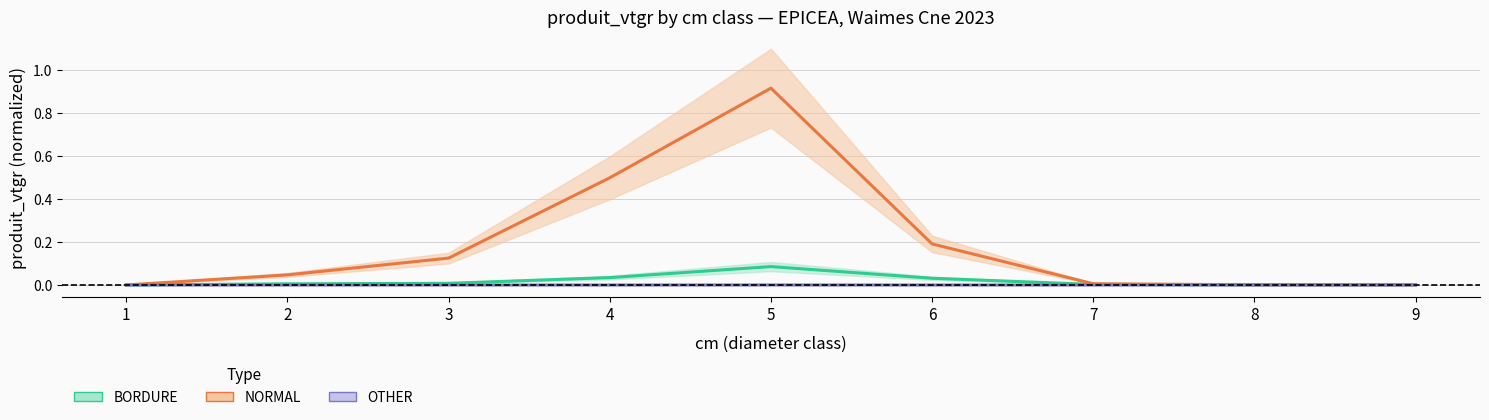

How many interior local peaks does the OTHER series have?

1